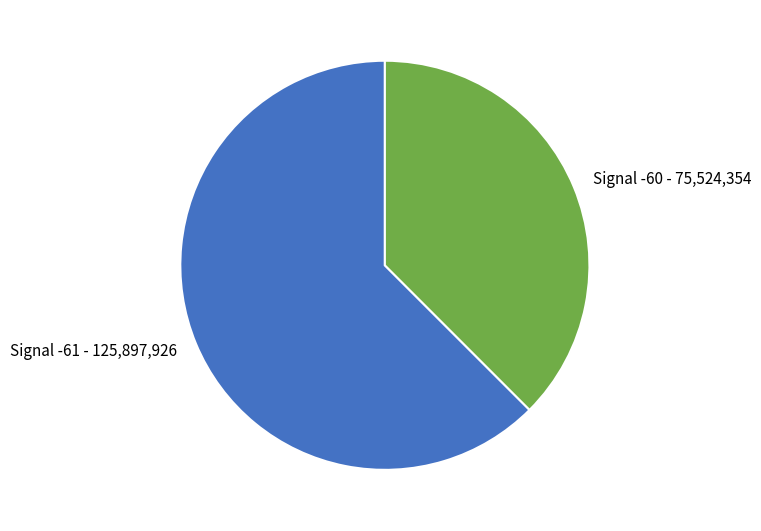

Rank the categories by value from lowest to highest.

Signal -60 - 75,524,354, Signal -61 - 125,897,926